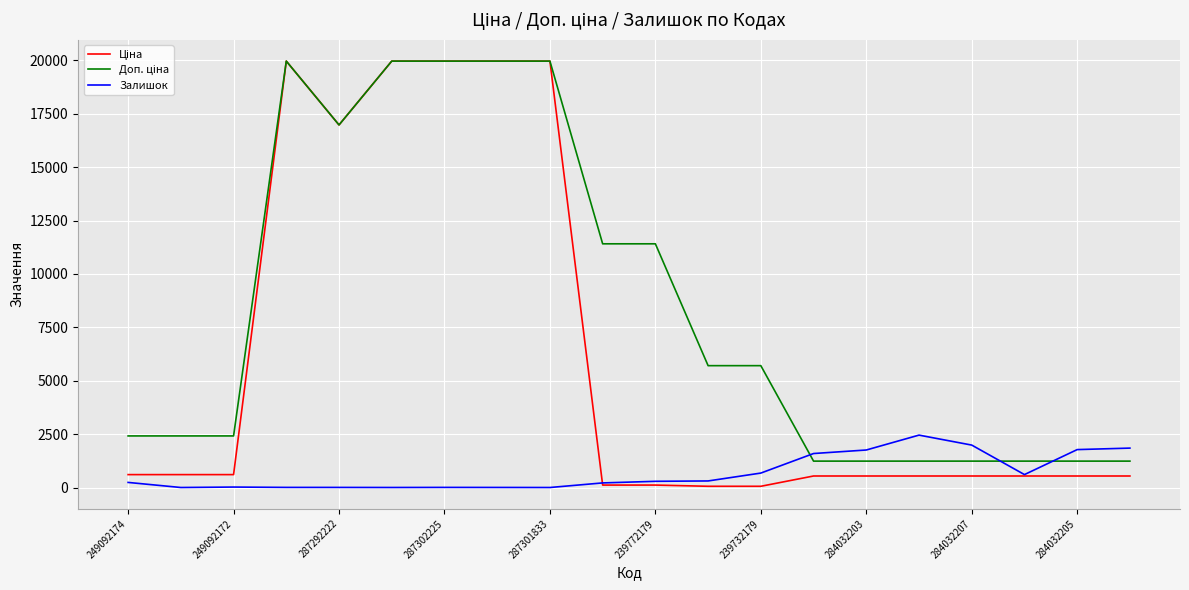

In Ціна, how many points are higher than both neighbors (excluding endpoints)?

1